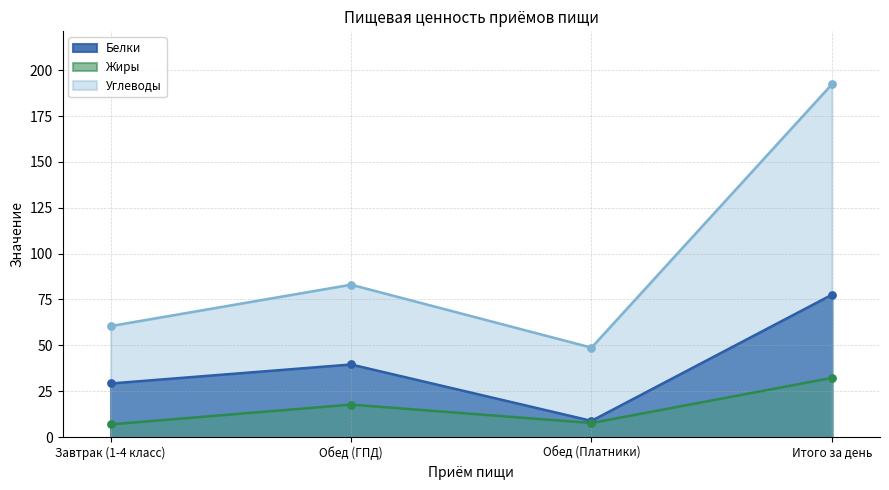

Which series has the largest Y range (max minus min)?

Углеводы